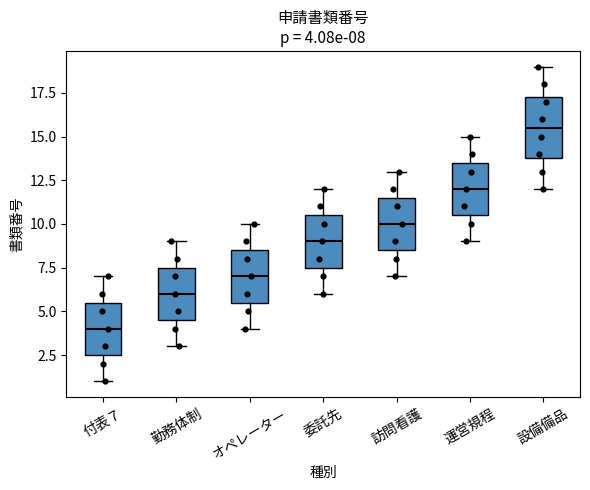

Which box has the lowest median line?

付表７